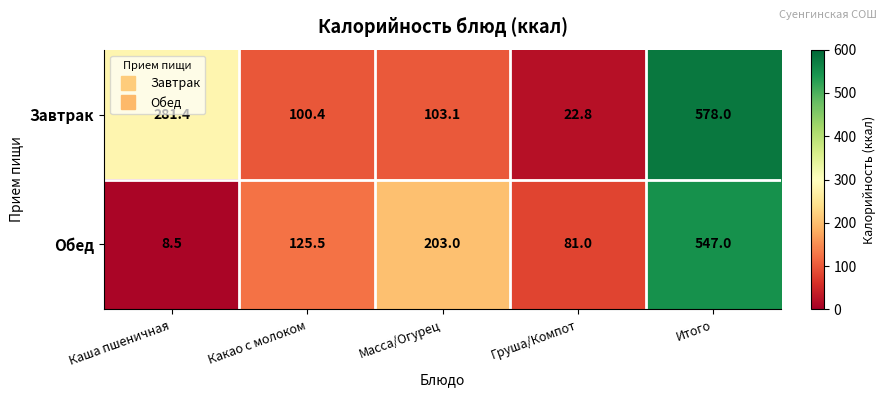

How many data points does each series have?

5